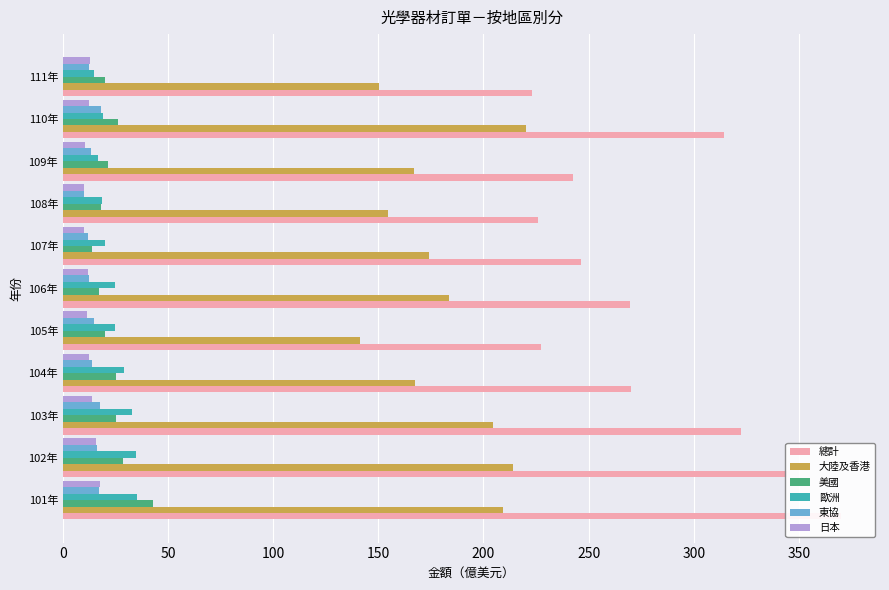

Between 106年 and 108年, which series saw the biggest shift?

總計